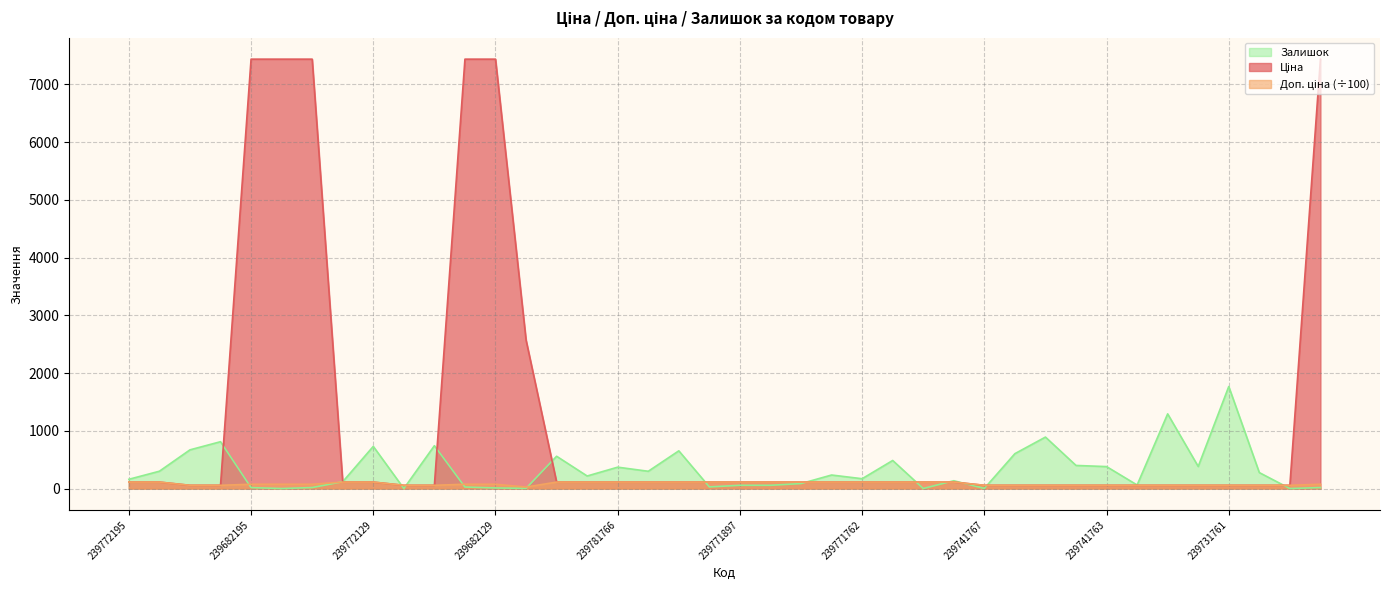

How many data points in Ціна are above 111?

25